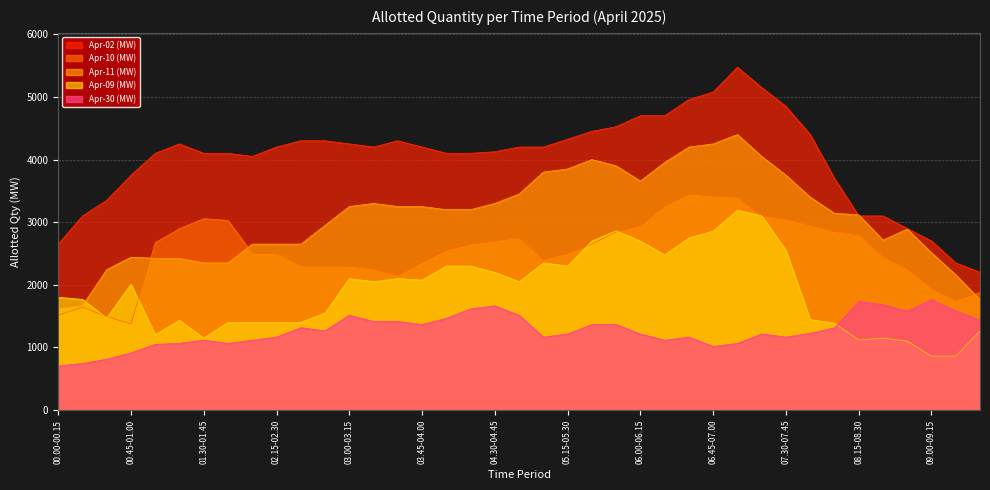

Where is Apr-10 (MW) nearest to the value 2412?

05.00-05.15